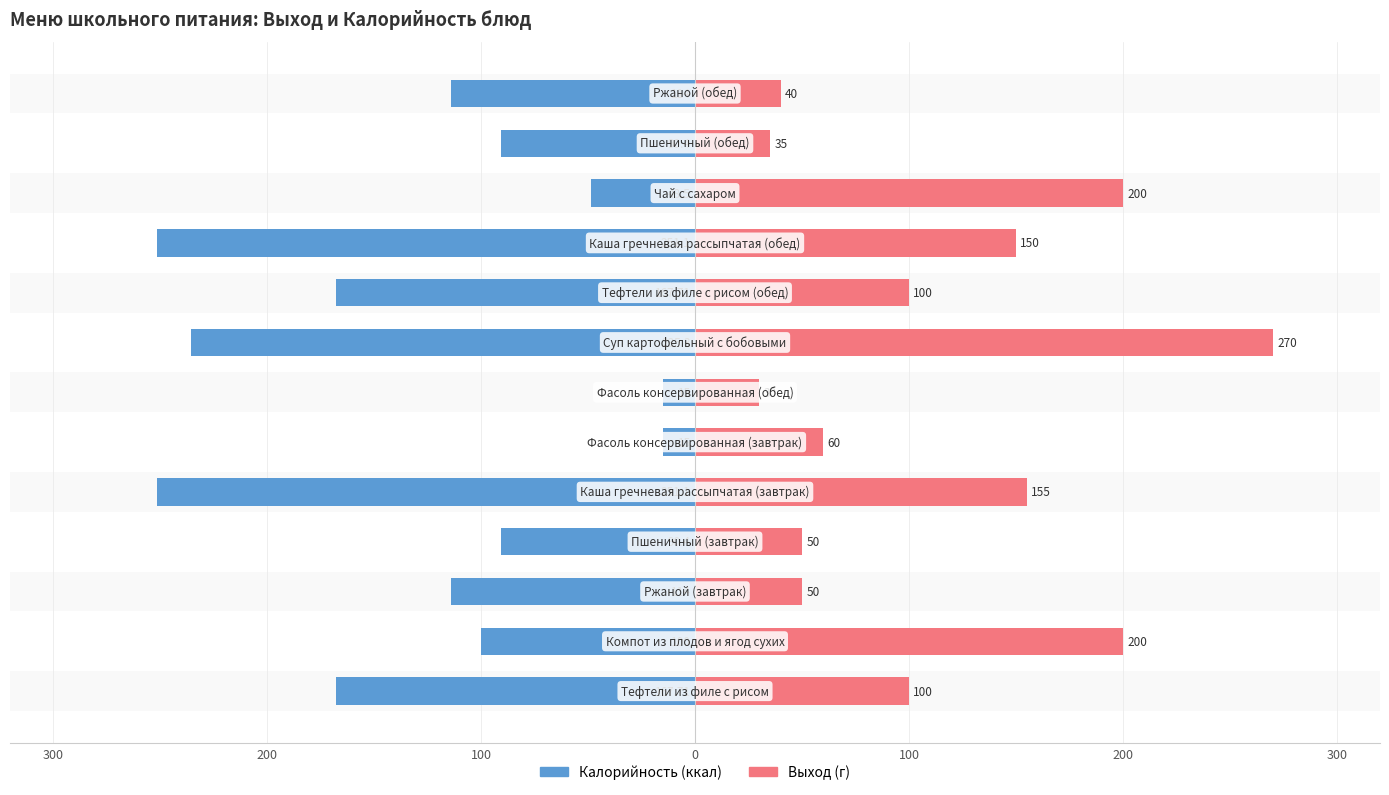

What are all the series names shown in the legend?

Калорийность (ккал), Выход (г)